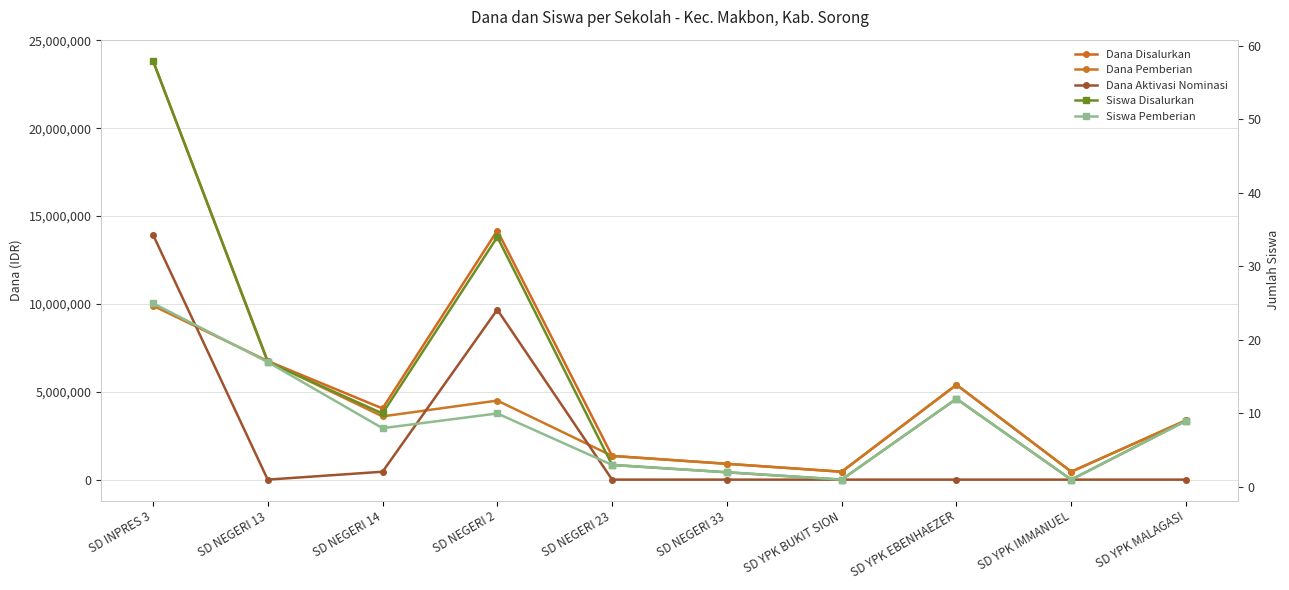

How many interior local valleys does the Siswa Disalurkan series have?

3